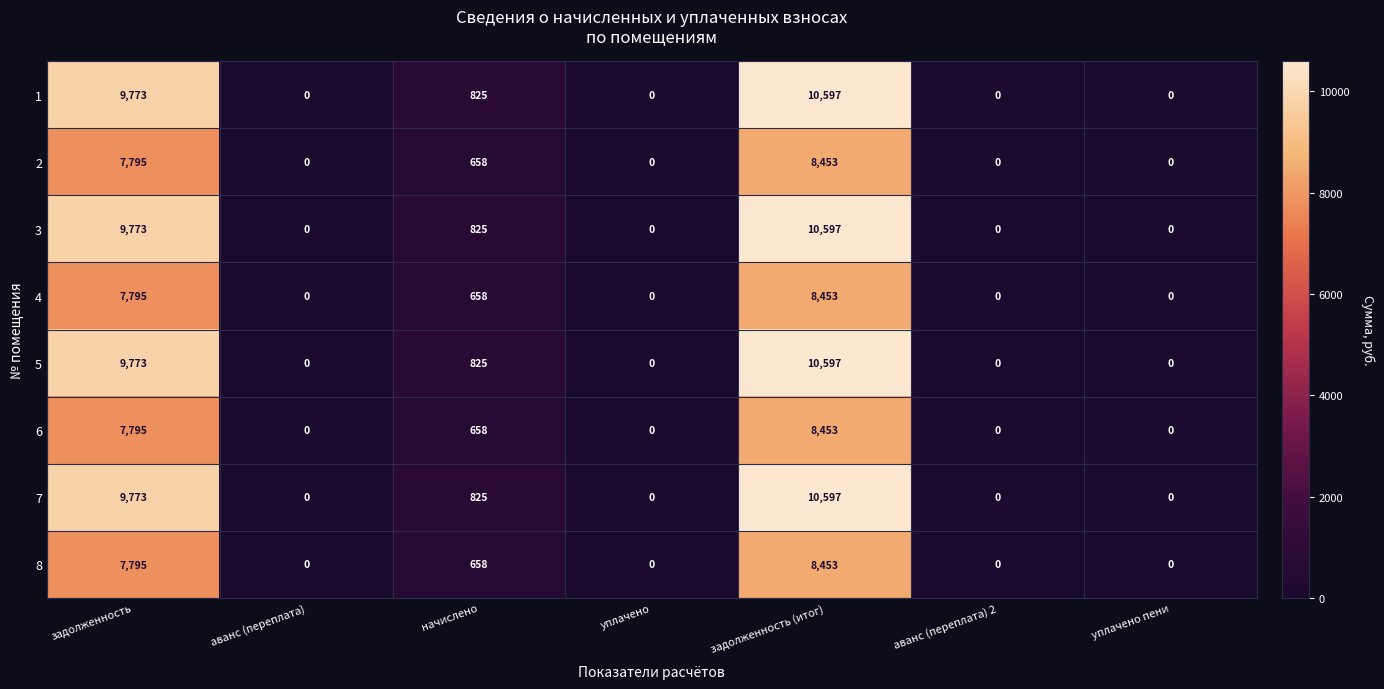

At which category is the sum across all series the highest?

задолженность (итог)